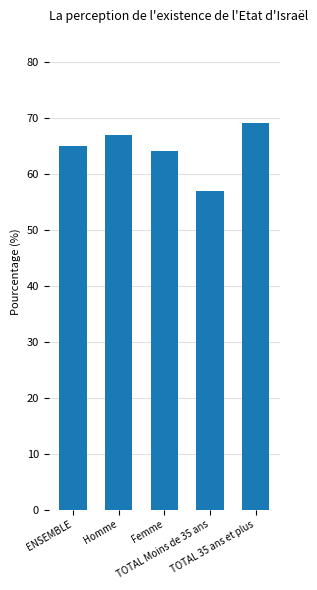

Between TOTAL Moins de 35 ans and Homme, which is larger?

Homme